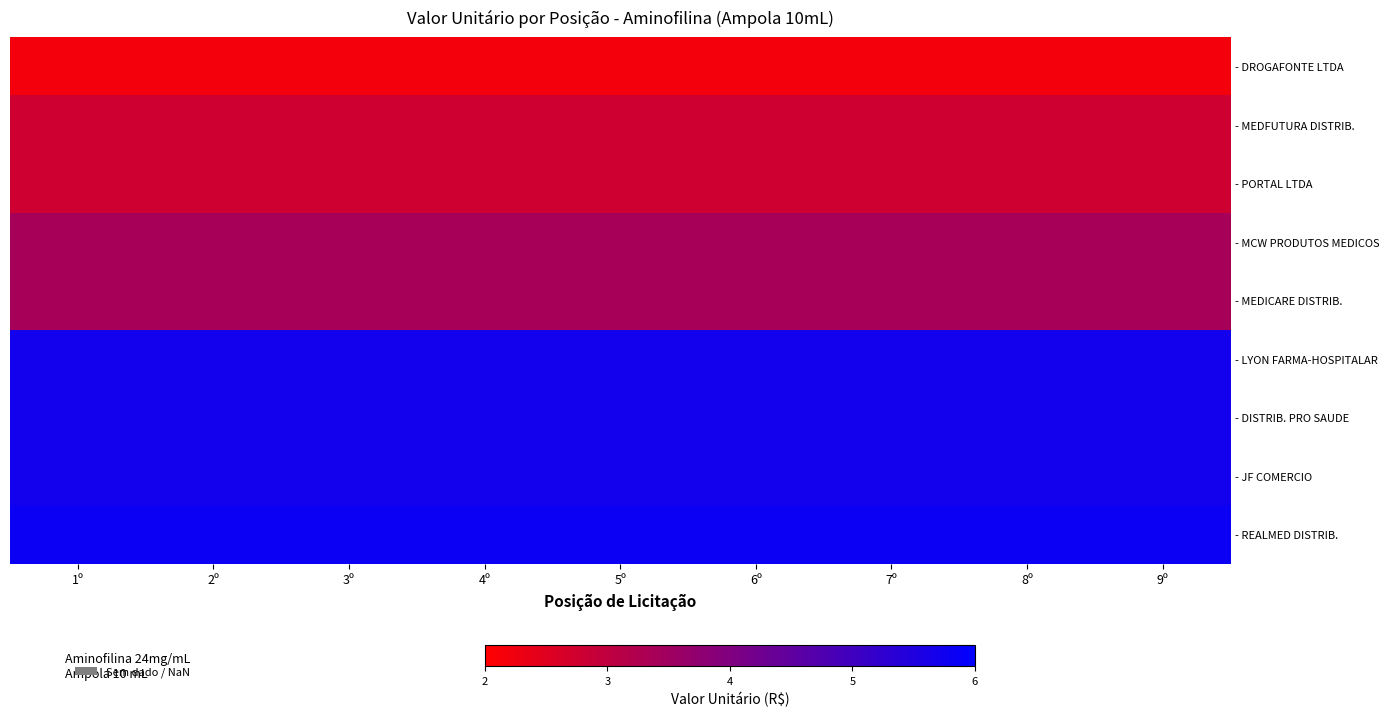

At which category is the sum across all series the highest?

1º